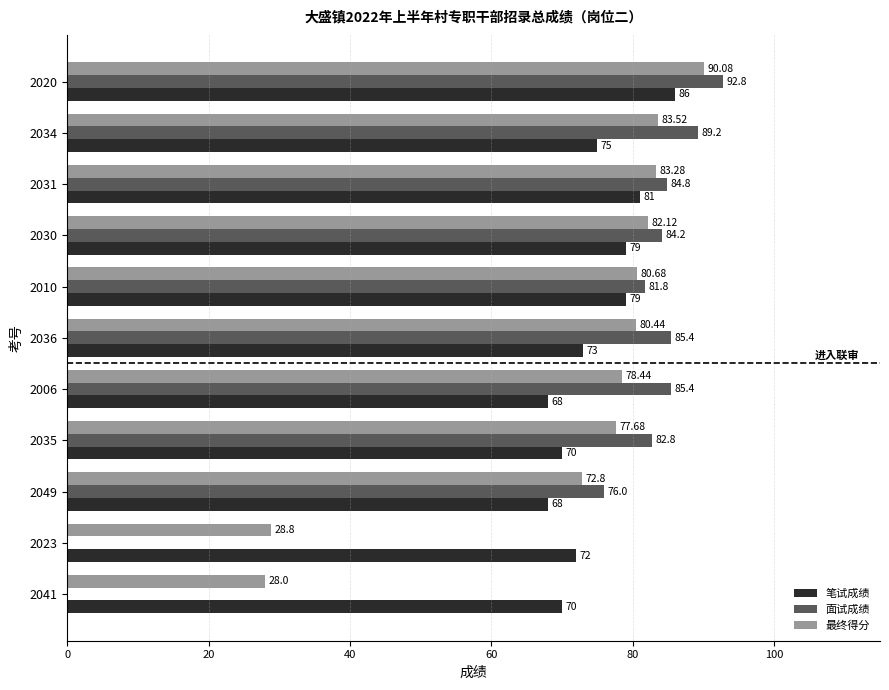

At which category is the sum across all series the highest?

2020